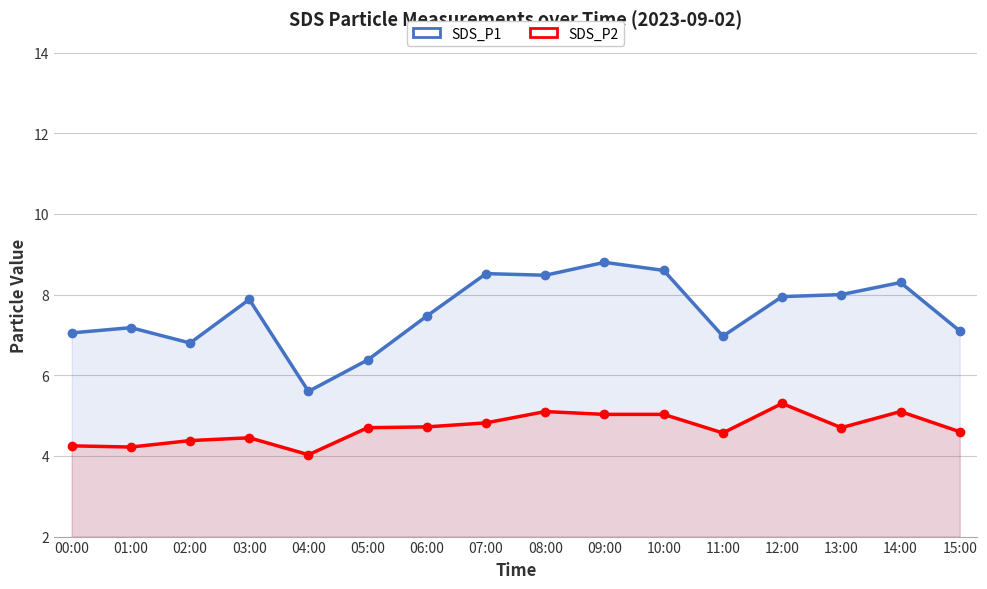

True or false: SDS_P2 and SDS_P1 cross at least once.

False